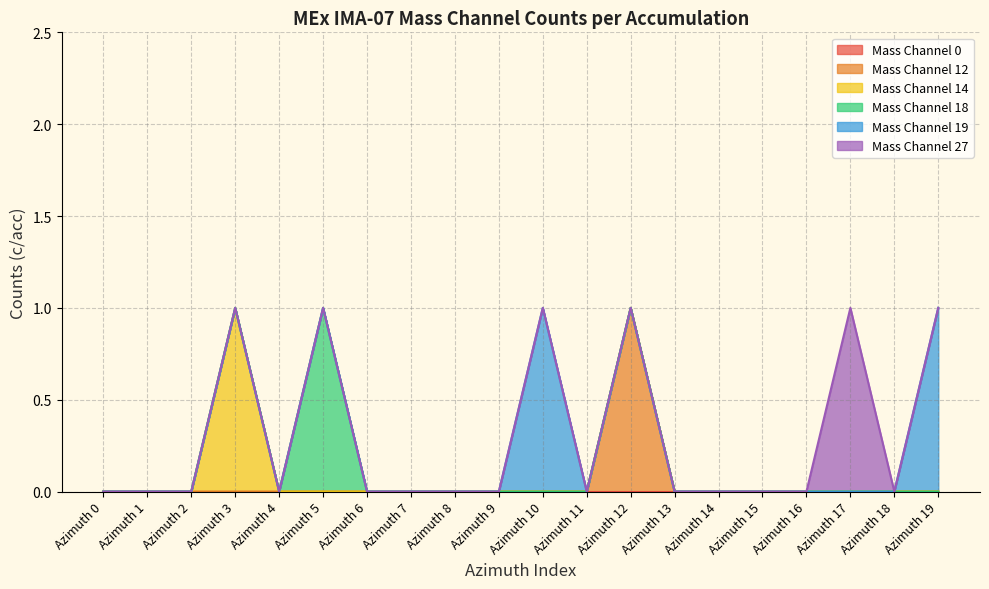

True or false: Mass Channel 27 has a value of 0 at Azimuth 19.

False